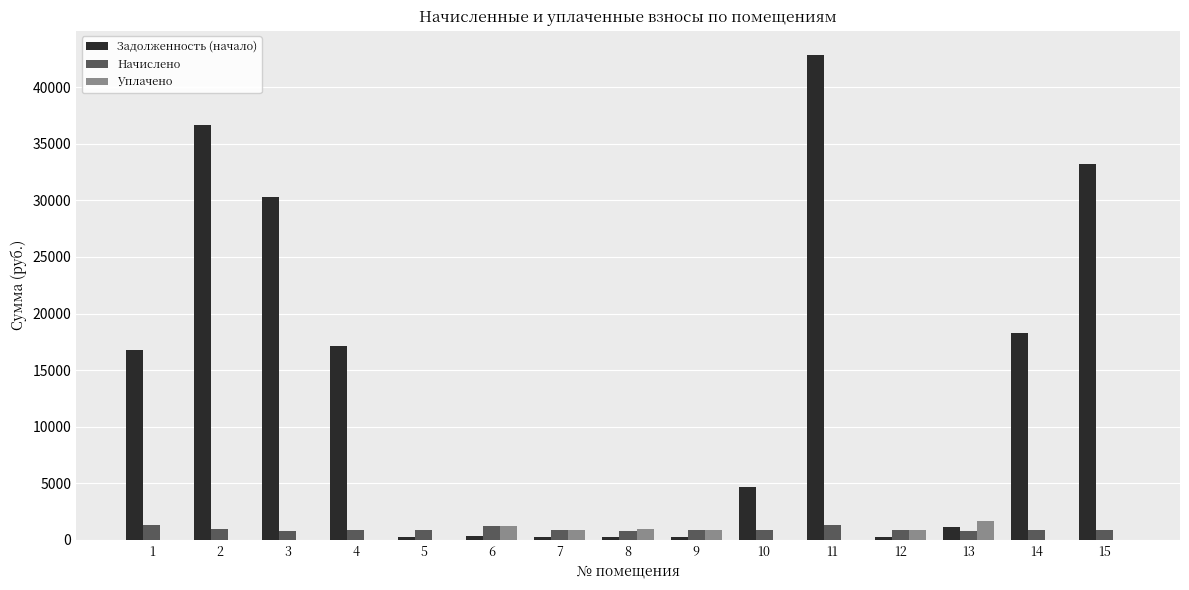

What is the maximum value for Начислено?

1283.8